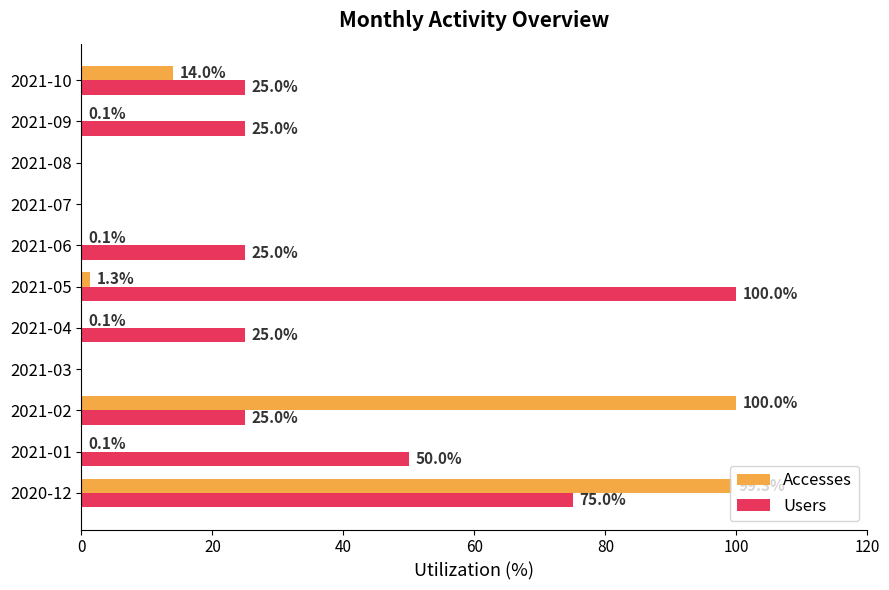

How many distinct data groups are displayed?

2